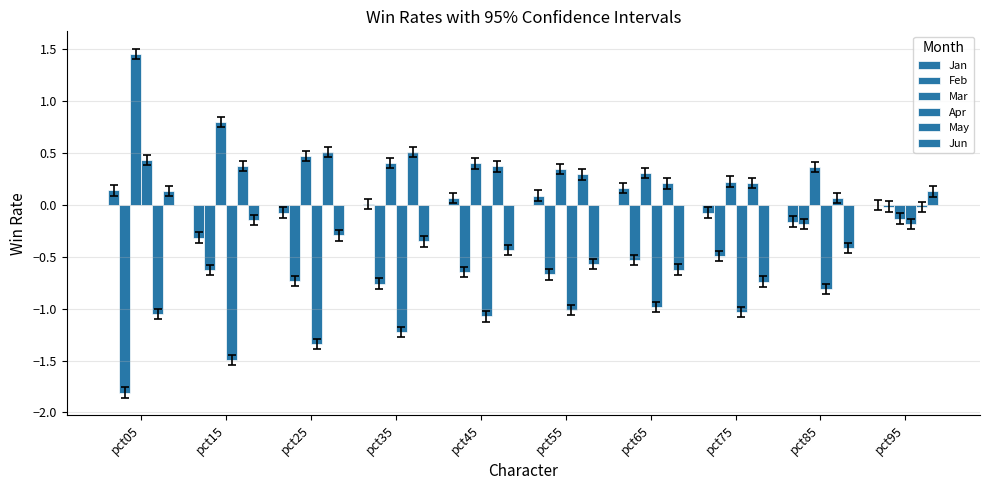

Are the bars horizontal?

No